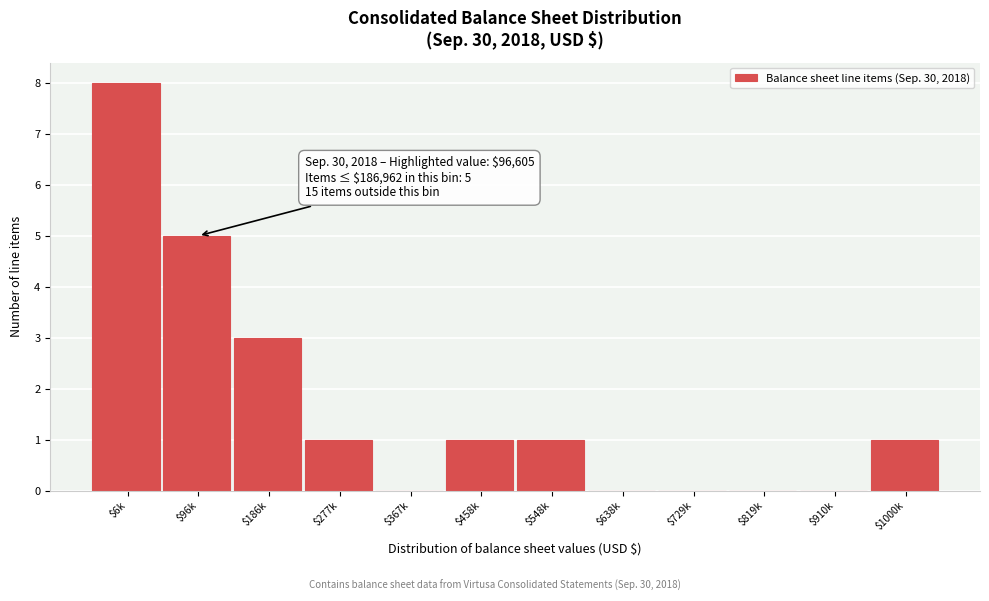

Is it true that the value at $910k is 0?

True